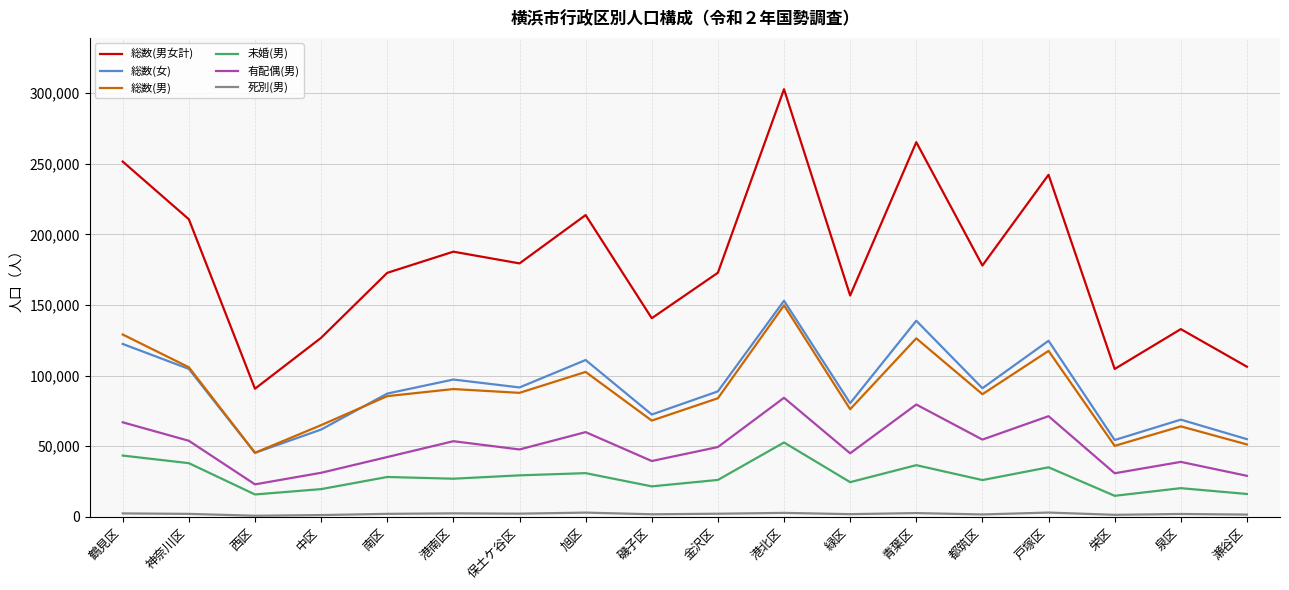

At which label does 総数(女) reach its minimum?

西区